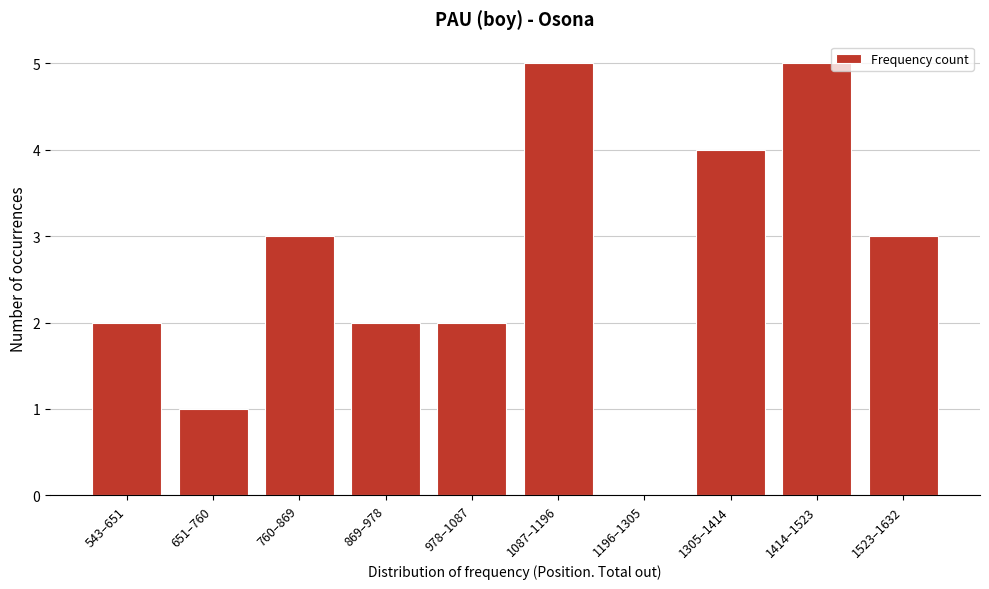

Reading right to left, list all the values displayed in this chart.

1523–1632=3	1414–1523=5	1305–1414=4	1196–1305=0	1087–1196=5	978–1087=2	869–978=2	760–869=3	651–760=1	543–651=2